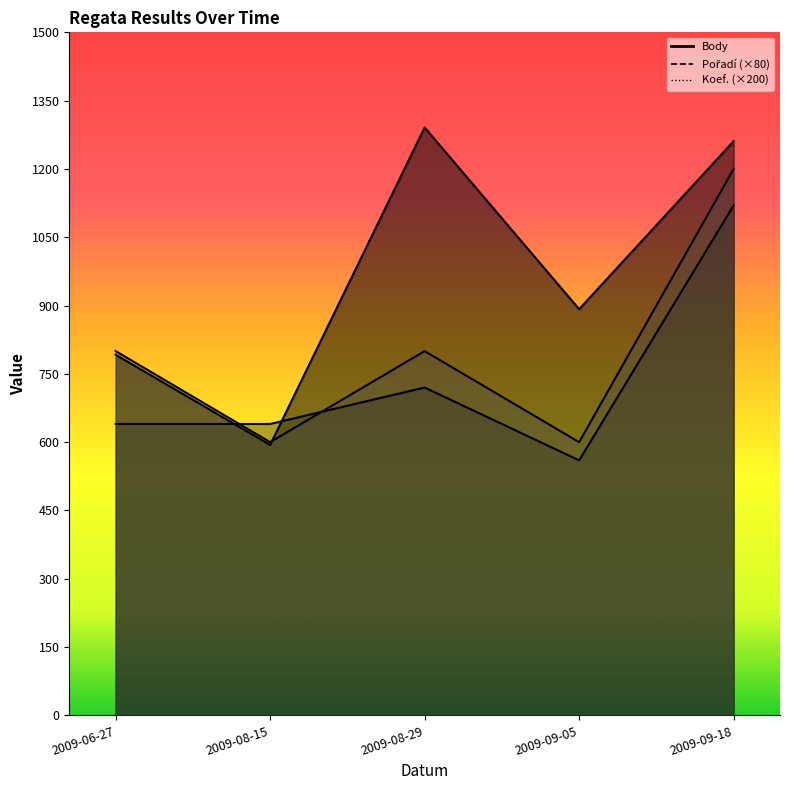

Which series ends up on top after the final intersection of Body and Koef.?

Body